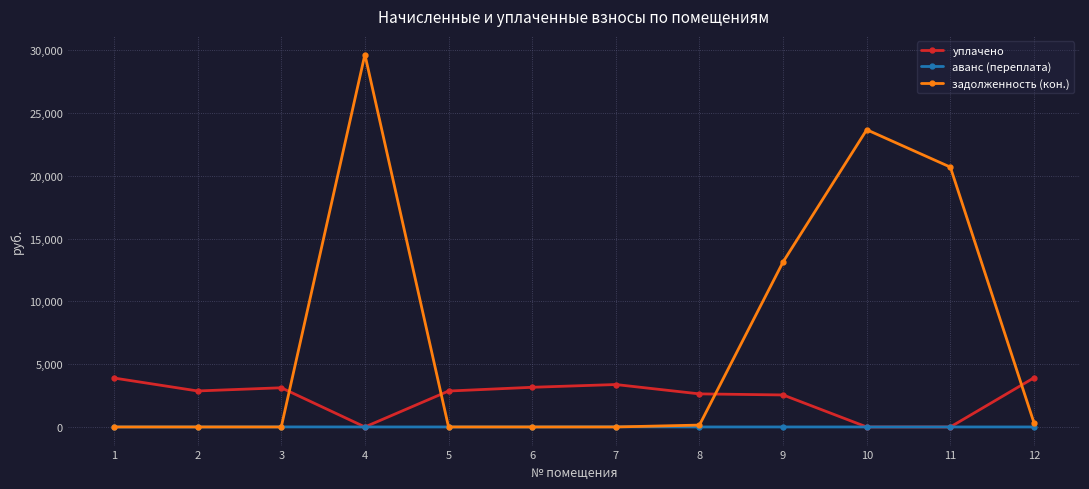

What is the total value across all series at 5?

2862.0